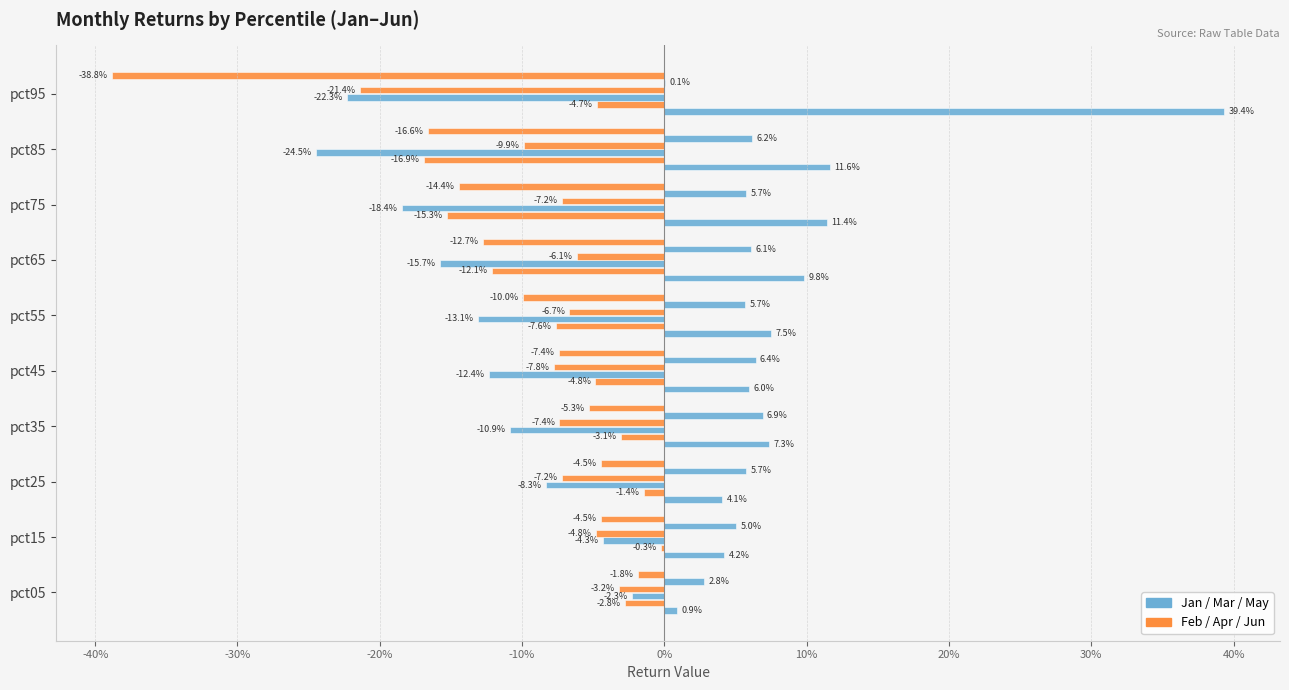

The value of Jun at pct25 is -0.1. True or false?

False